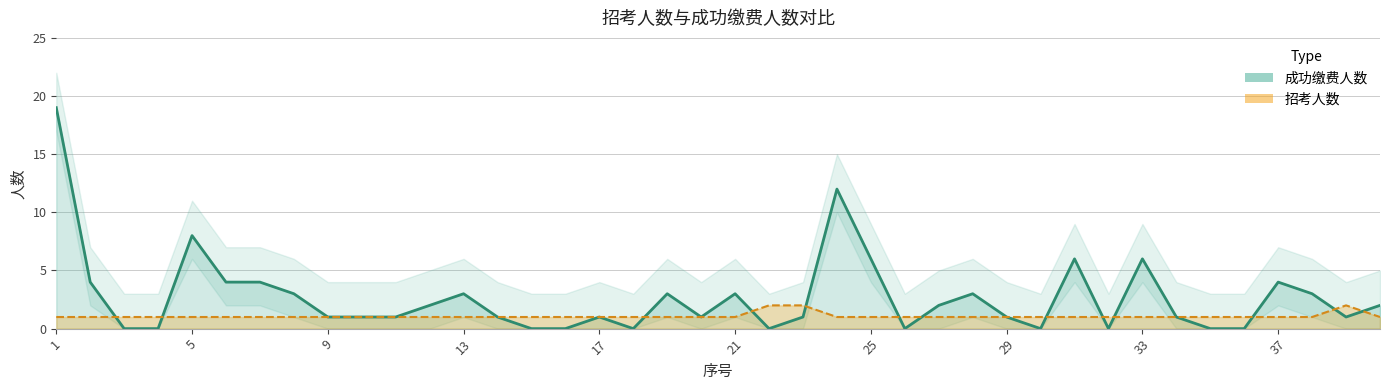

Reading right to left, transcribe all the data shown in this chart.

招考人数: 40=1	39=2	38=1	37=1	36=1	35=1	34=1	33=1	32=1	31=1	30=1	29=1	28=1	27=1	26=1	25=1	24=1	23=2	22=2	21=1	20=1	19=1	18=1	17=1	16=1	15=1	14=1	13=1	12=1	11=1	10=1	9=1	8=1	7=1	6=1	5=1	4=1	3=1	2=1	1=1
成功缴费人数: 40=2	39=1	38=3	37=4	36=0	35=0	34=1	33=6	32=0	31=6	30=0	29=1	28=3	27=2	26=0	25=6	24=12	23=1	22=0	21=3	20=1	19=3	18=0	17=1	16=0	15=0	14=1	13=3	12=2	11=1	10=1	9=1	8=3	7=4	6=4	5=8	4=0	3=0	2=4	1=19